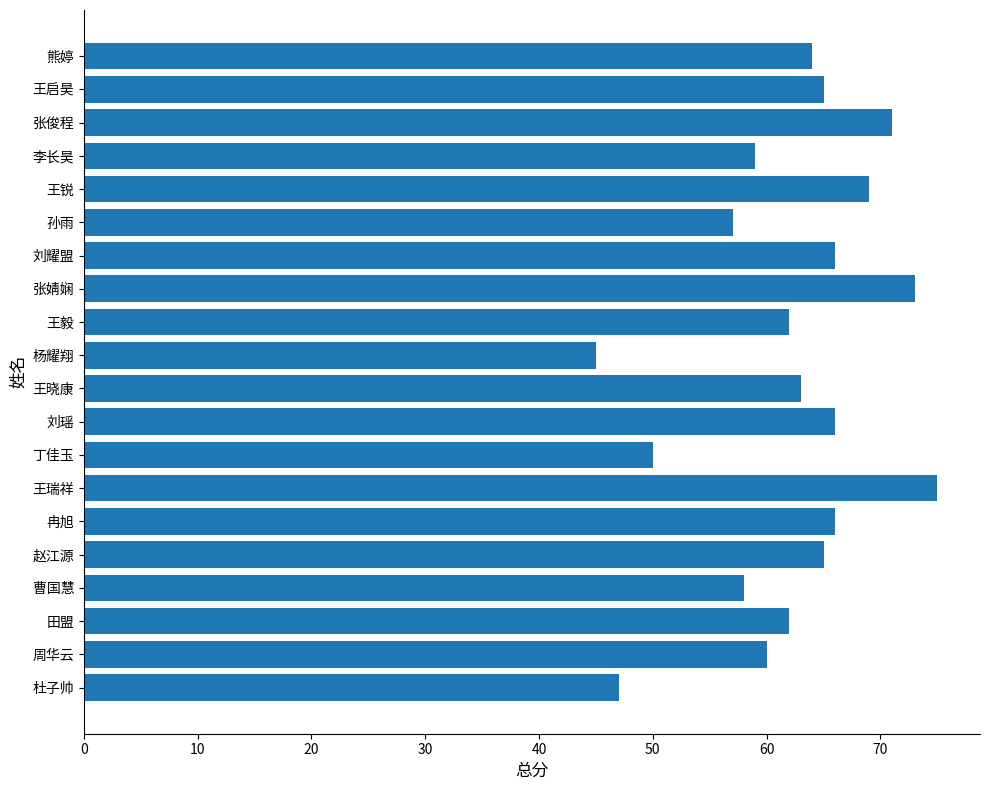

The chart shows a value of 16 at 杜子帅. True or false?

False